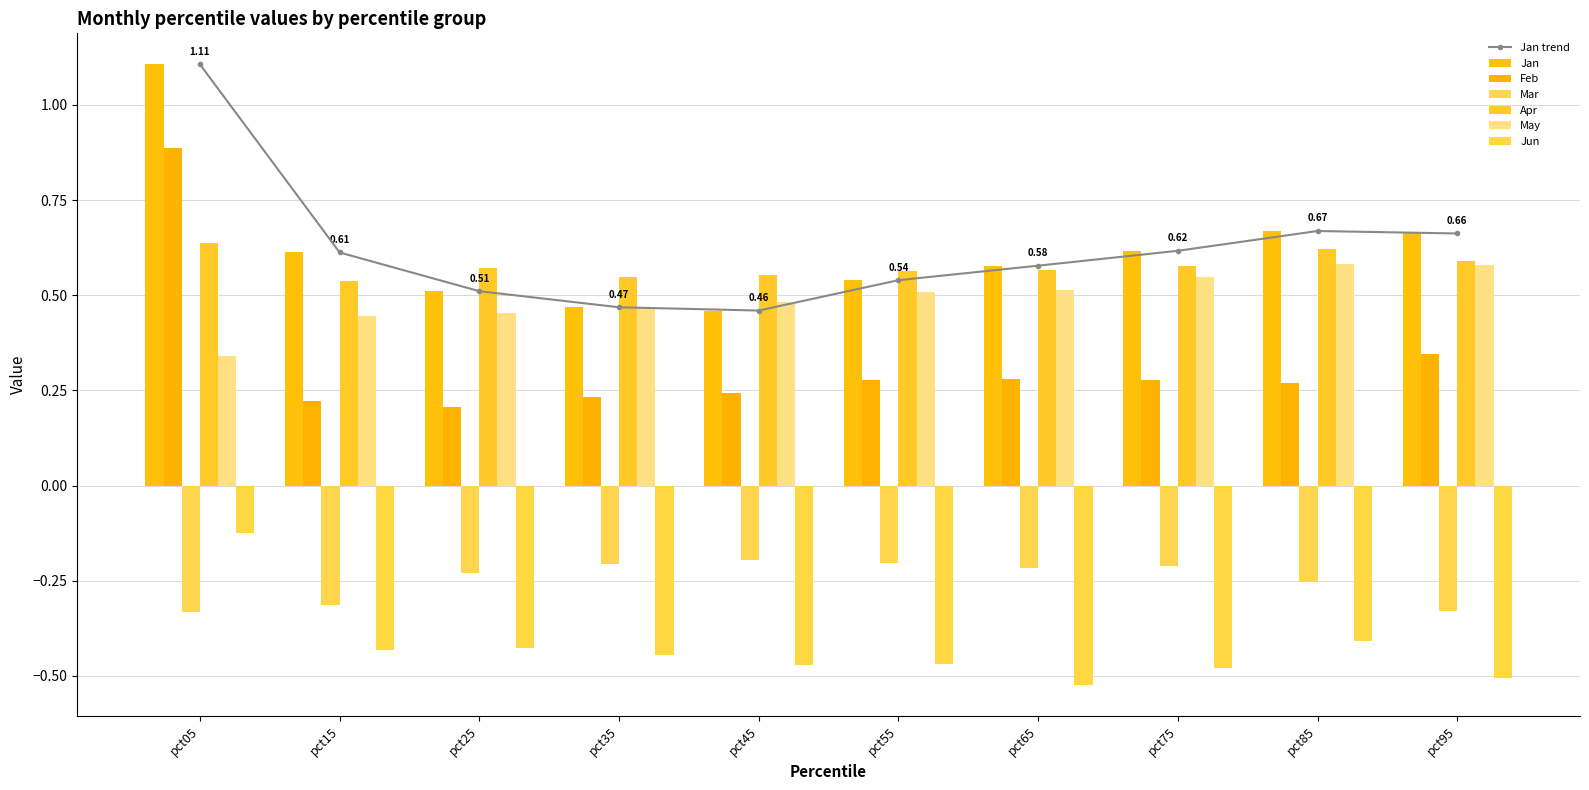

Reading left to right, what are all the values shown in this chart?

Jan: pct05=1.1	pct15=0.6	pct25=0.5	pct35=0.5	pct45=0.5	pct55=0.5	pct65=0.6	pct75=0.6	pct85=0.7	pct95=0.7
Feb: pct05=0.9	pct15=0.2	pct25=0.2	pct35=0.2	pct45=0.2	pct55=0.3	pct65=0.3	pct75=0.3	pct85=0.3	pct95=0.3
Mar: pct05=-0.3	pct15=-0.3	pct25=-0.2	pct35=-0.2	pct45=-0.2	pct55=-0.2	pct65=-0.2	pct75=-0.2	pct85=-0.3	pct95=-0.3
Apr: pct05=0.6	pct15=0.5	pct25=0.6	pct35=0.5	pct45=0.6	pct55=0.6	pct65=0.6	pct75=0.6	pct85=0.6	pct95=0.6
May: pct05=0.3	pct15=0.4	pct25=0.5	pct35=0.5	pct45=0.5	pct55=0.5	pct65=0.5	pct75=0.5	pct85=0.6	pct95=0.6
Jun: pct05=-0.1	pct15=-0.4	pct25=-0.4	pct35=-0.4	pct45=-0.5	pct55=-0.5	pct65=-0.5	pct75=-0.5	pct85=-0.4	pct95=-0.5